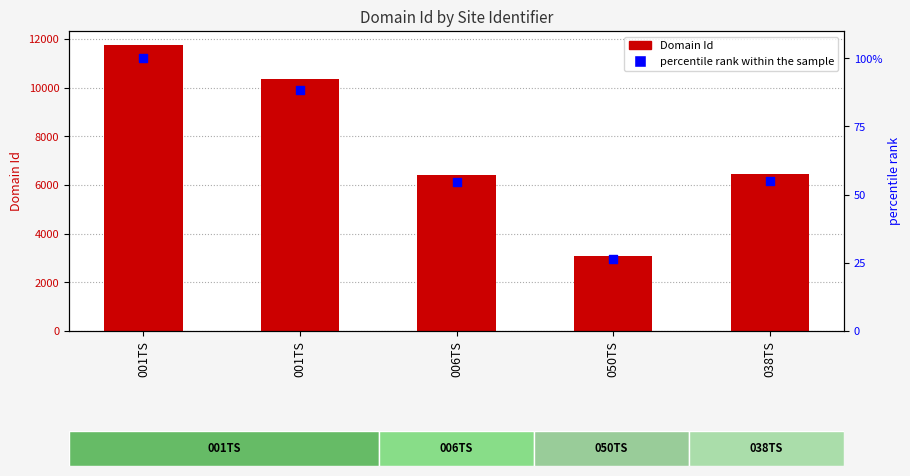

At how many categories does at least one series exceed 8395?

2